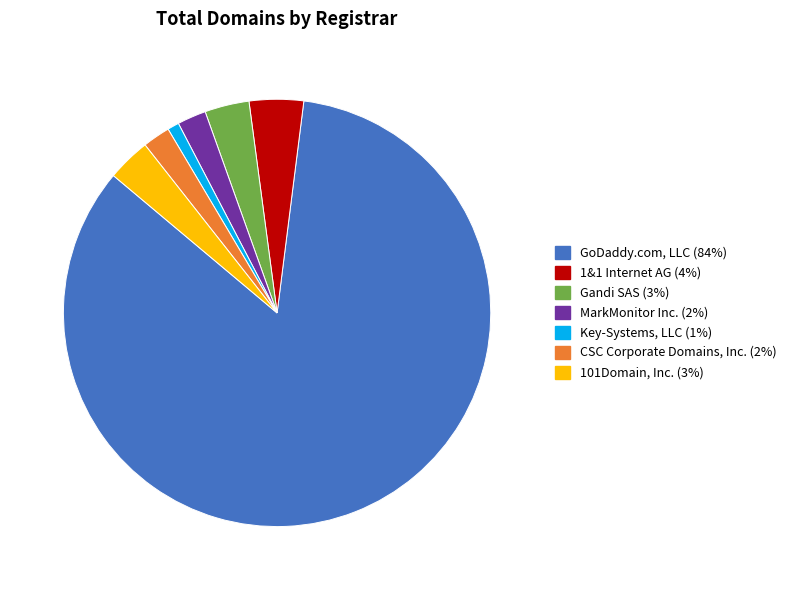

Is there a majority slice in this chart?

Yes